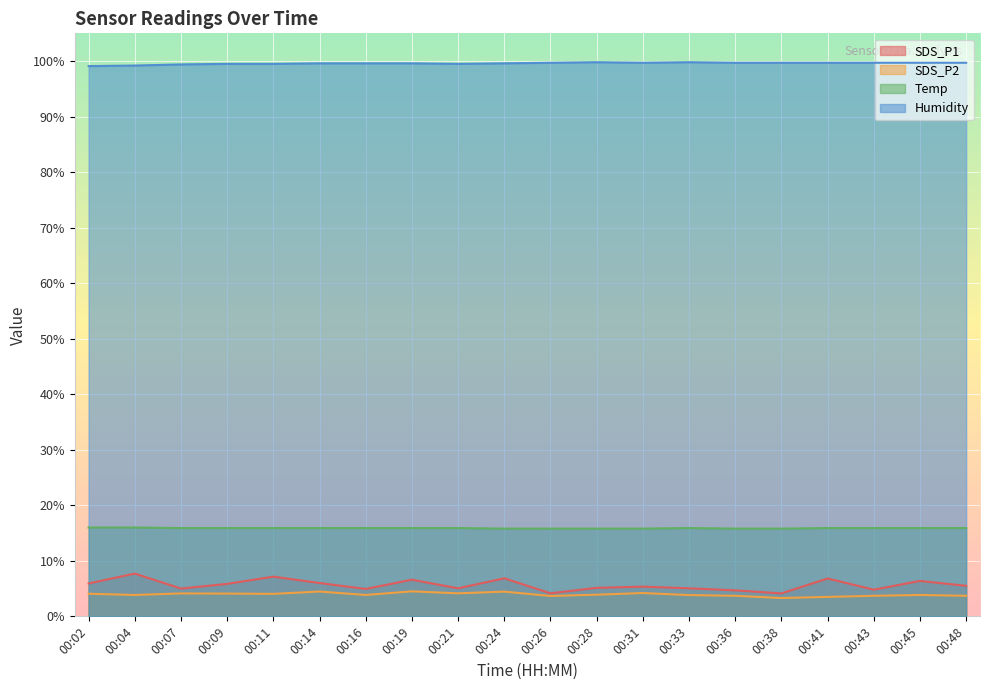

How many lines are shown in the chart?

4